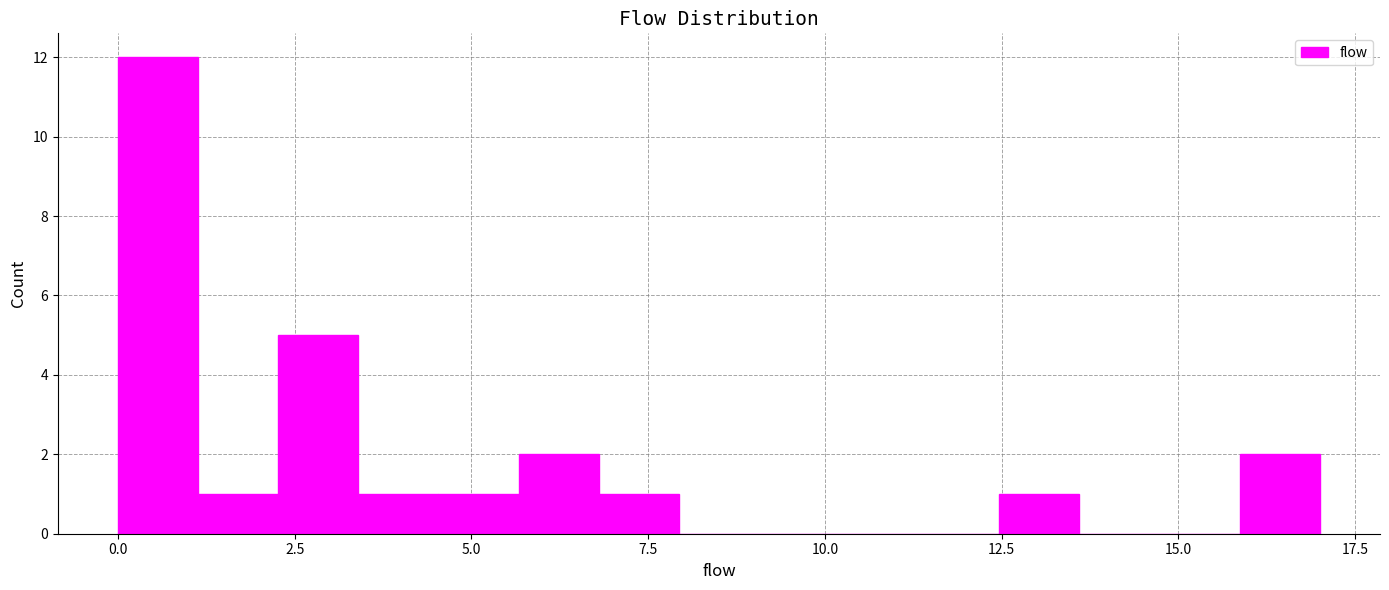

Read against the x-axis, roughly where is the centre of the tallest bar?

0.5